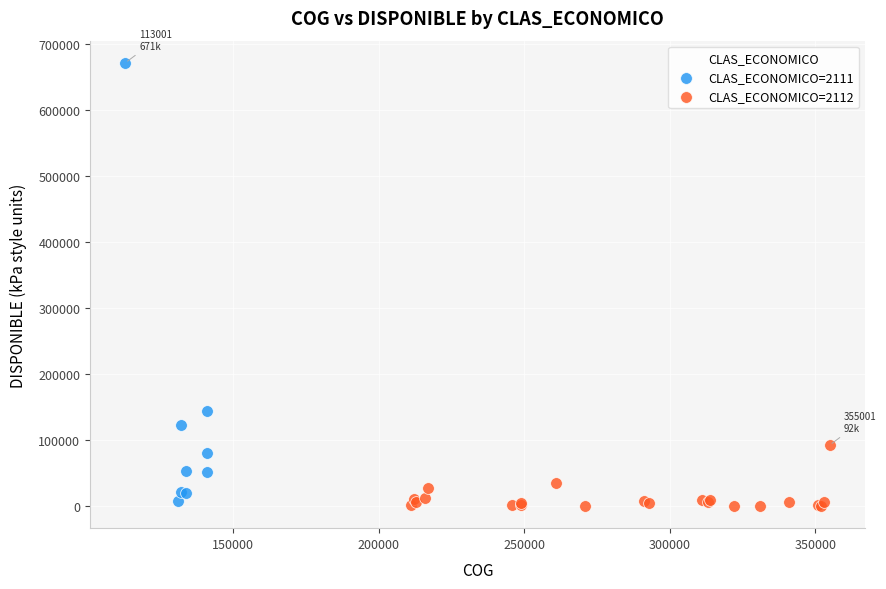

What are all the series names shown in the legend?

CLAS_ECONOMICO=2111, CLAS_ECONOMICO=2112